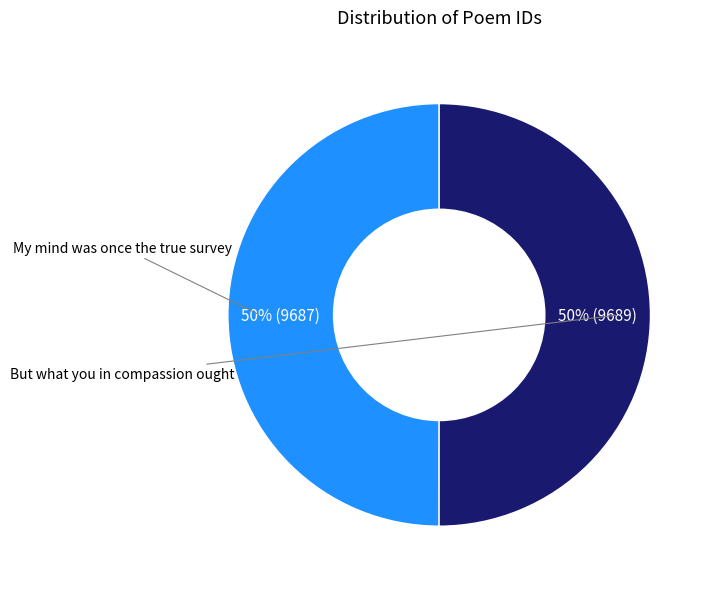

Rank the categories by value from lowest to highest.

My mind was once the true survey, But what you in compassion ought